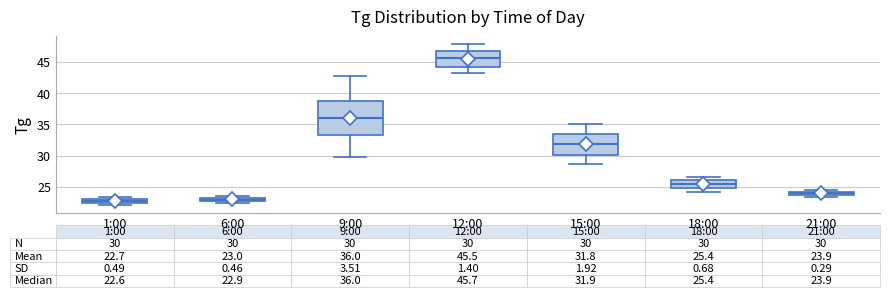

Comparing the boxes themselves (not the whiskers), which one is the tallest?

9:00